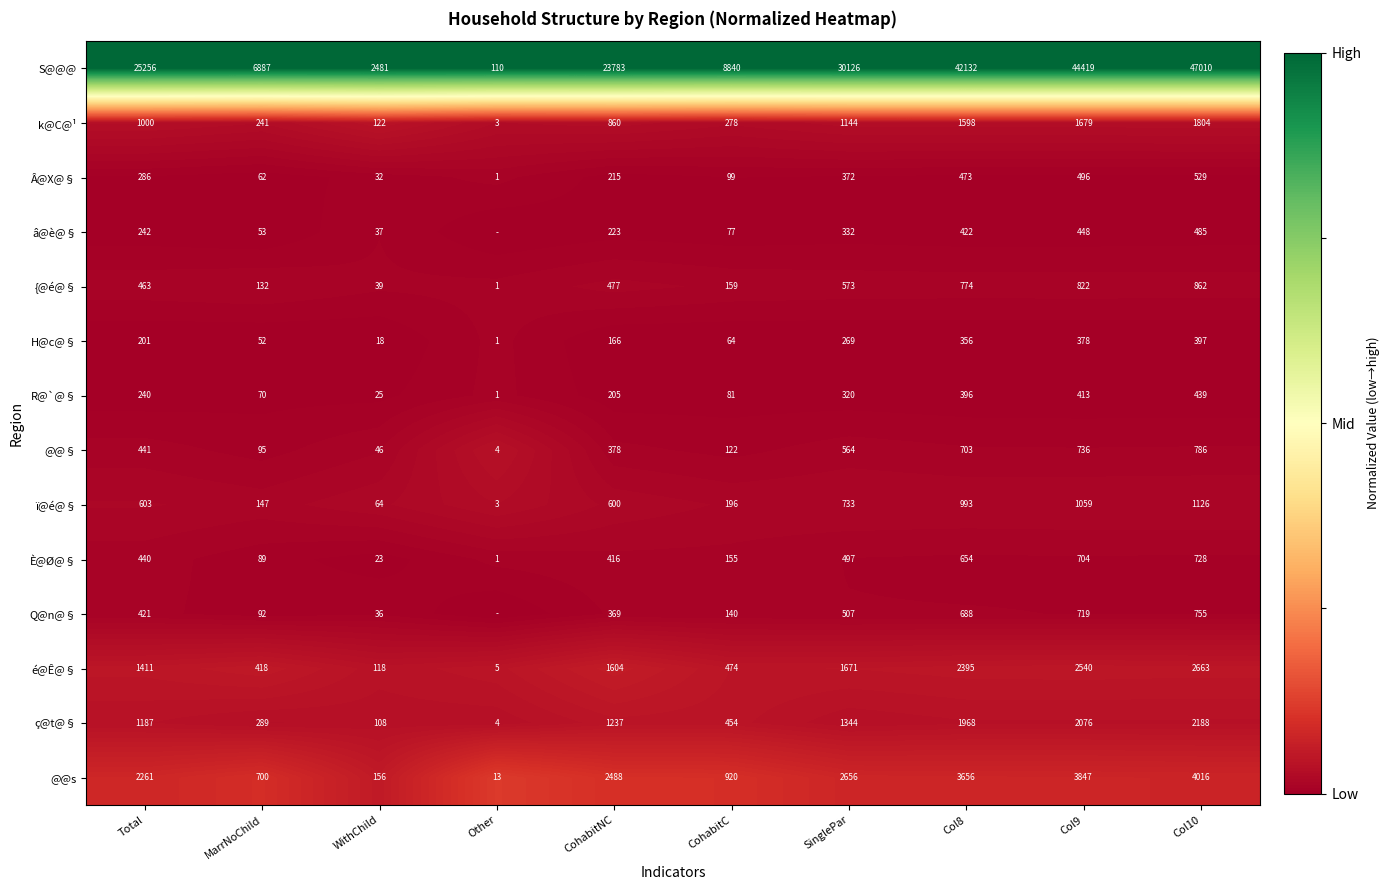

What is the spread (max minus min) of values at Other?

1.0